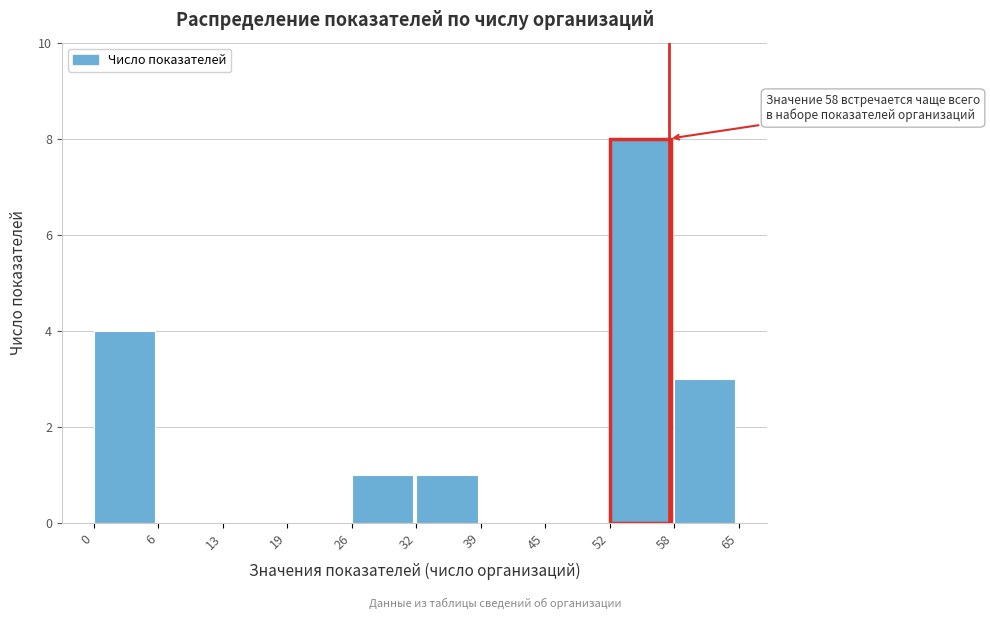

Over which range of the x-axis is the bar tallest?

52 to 58